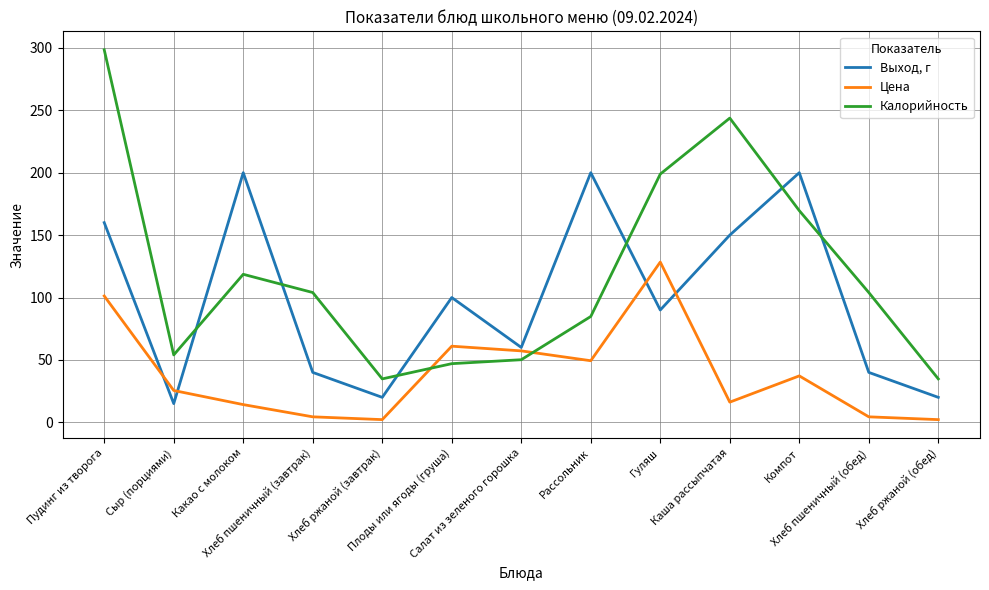

At which label does Калорийность first exceed 104?

Пудинг из творога